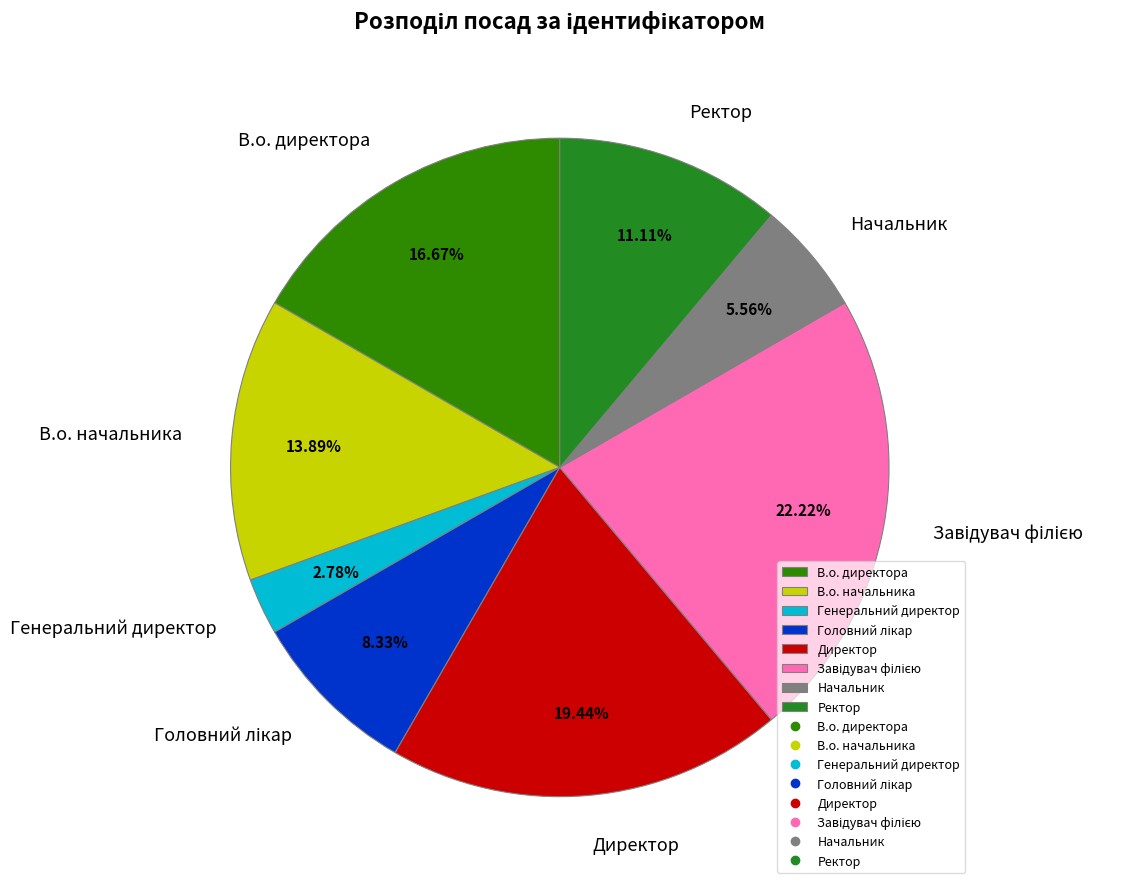

What is the smallest slice in the pie chart?

Генеральний директор